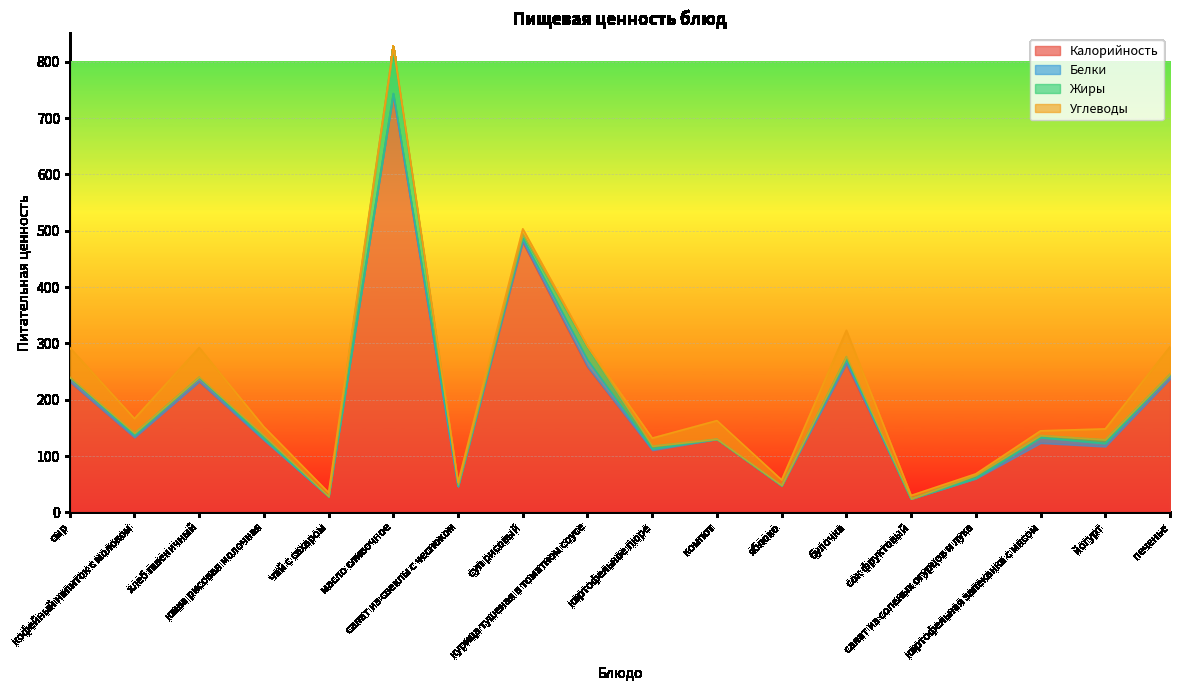

Does the chart display data point markers on the line(s)?

No